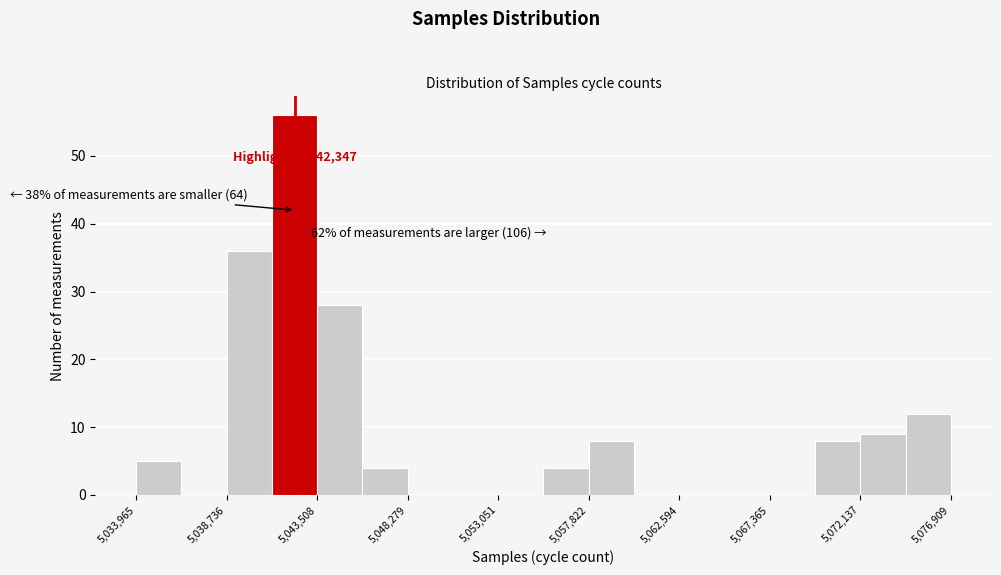

Which range on the x-axis has the tallest bar?

5041000 to 5043500